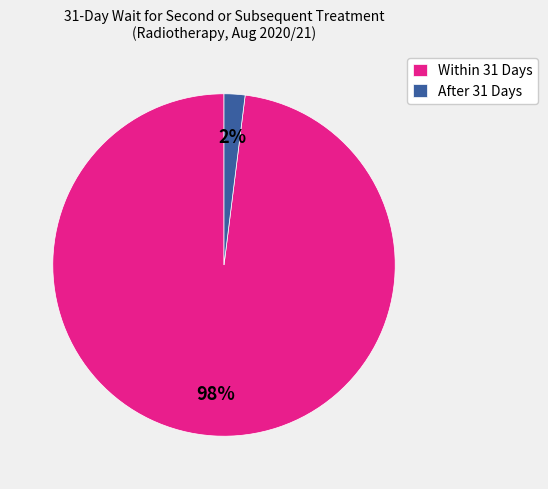

Do After 31 Days and Within 31 Days together represent more than half of the pie?

Yes